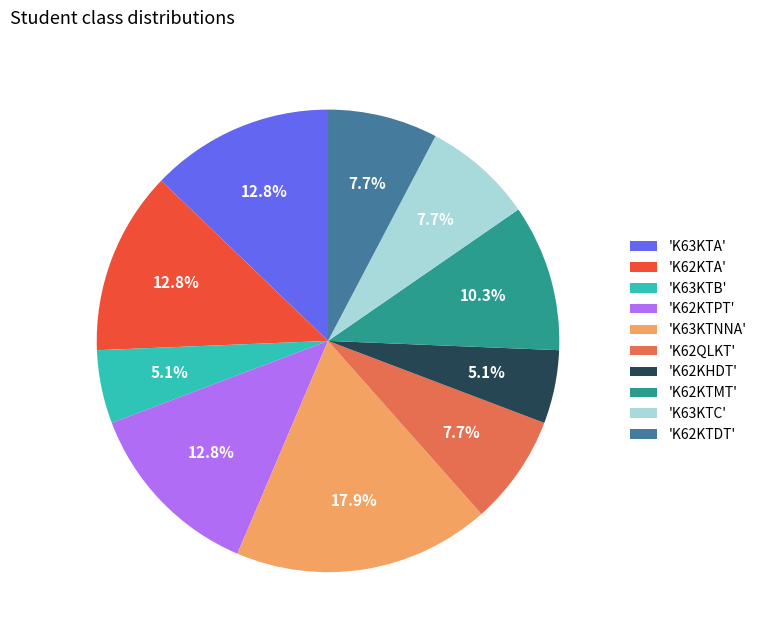

Does 'K62KTPT' account for over 50% of the chart?

No